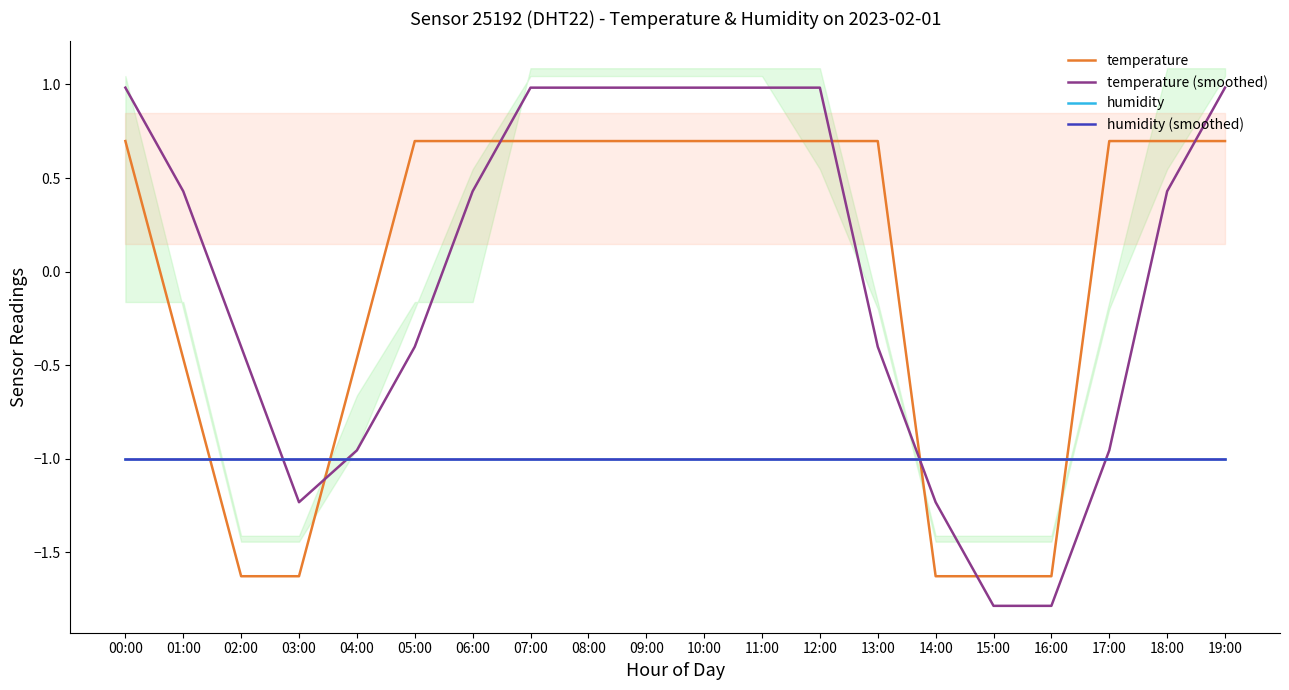

What is the sum of all humidity values?

-20.0